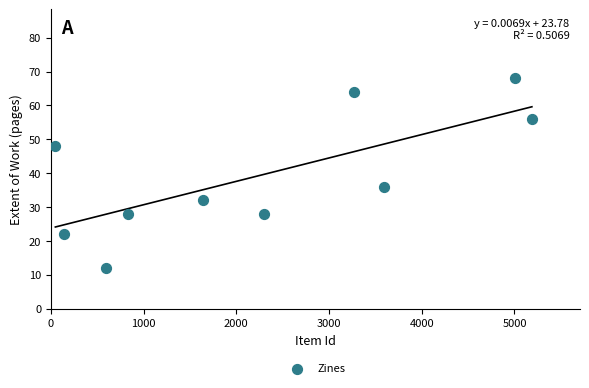

What Y value in the scatter plot is closest to 40?

36